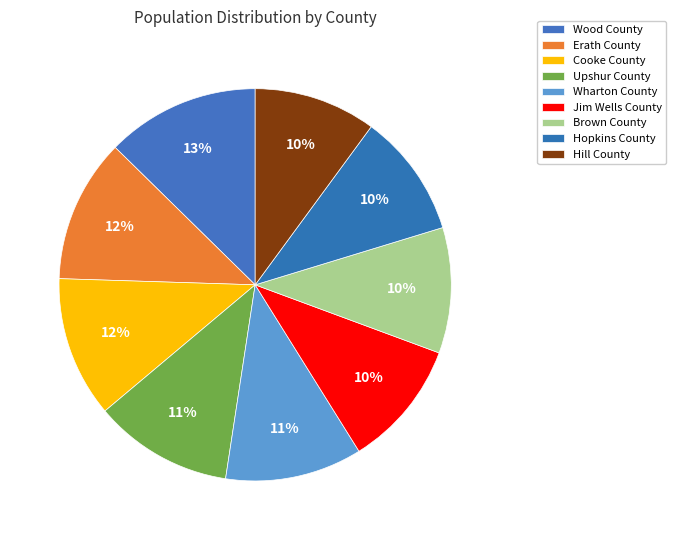

Is it true that Wood County is 20% of the pie?

False